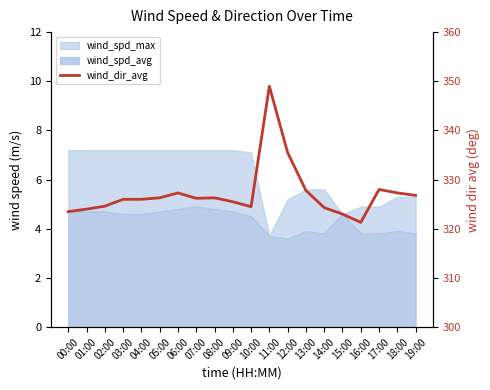

List the labels in order of value, smallest first.

16:00, 15:00, 00:00, 01:00, 14:00, 10:00, 02:00, 09:00, 03:00, 04:00, 07:00, 05:00, 08:00, 19:00, 06:00, 18:00, 13:00, 17:00, 12:00, 11:00